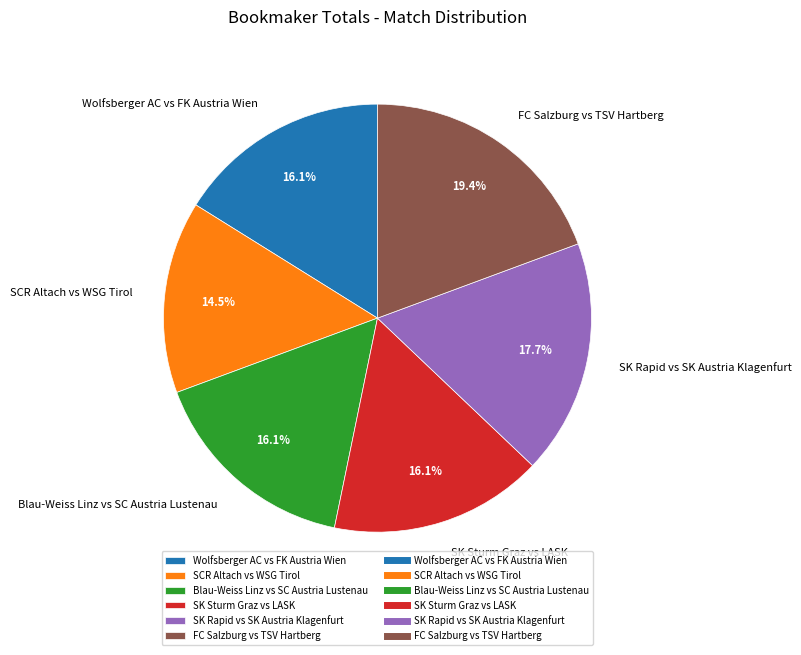

Does SCR Altach vs WSG Tirol account for over 50% of the chart?

No